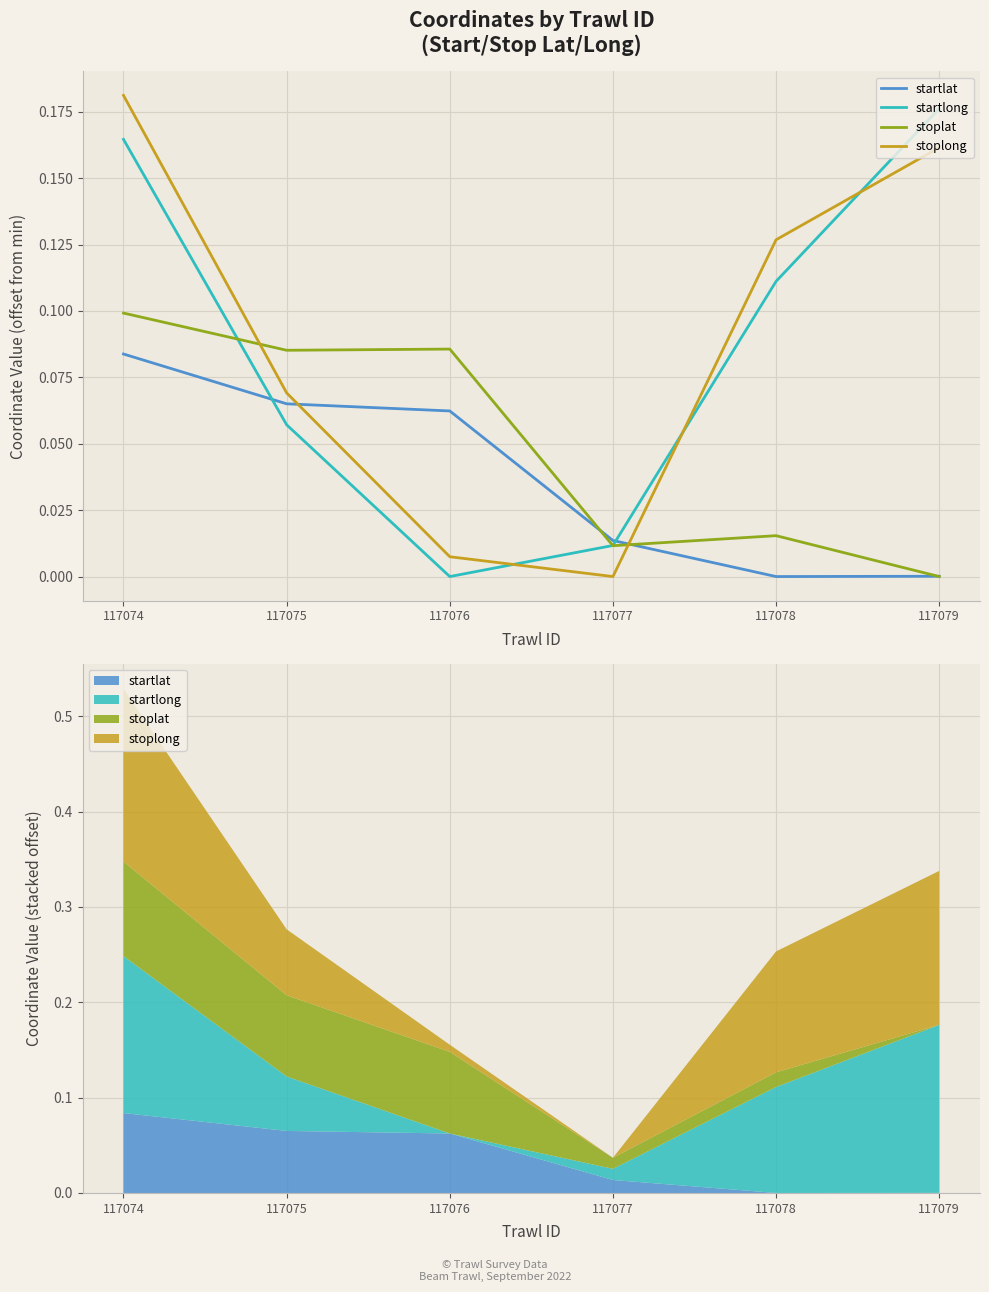

Reading left to right, transcribe all the data shown in this chart.

startlat: 117074=0.1	117075=0.1	117076=0.1	117077=0.0	117078=0.0	117079=0.0
startlong: 117074=0.2	117075=0.1	117076=0.0	117077=0.0	117078=0.1	117079=0.2
stoplat: 117074=0.1	117075=0.1	117076=0.1	117077=0.0	117078=0.0	117079=0.0
stoplong: 117074=0.2	117075=0.1	117076=0.0	117077=0.0	117078=0.1	117079=0.2